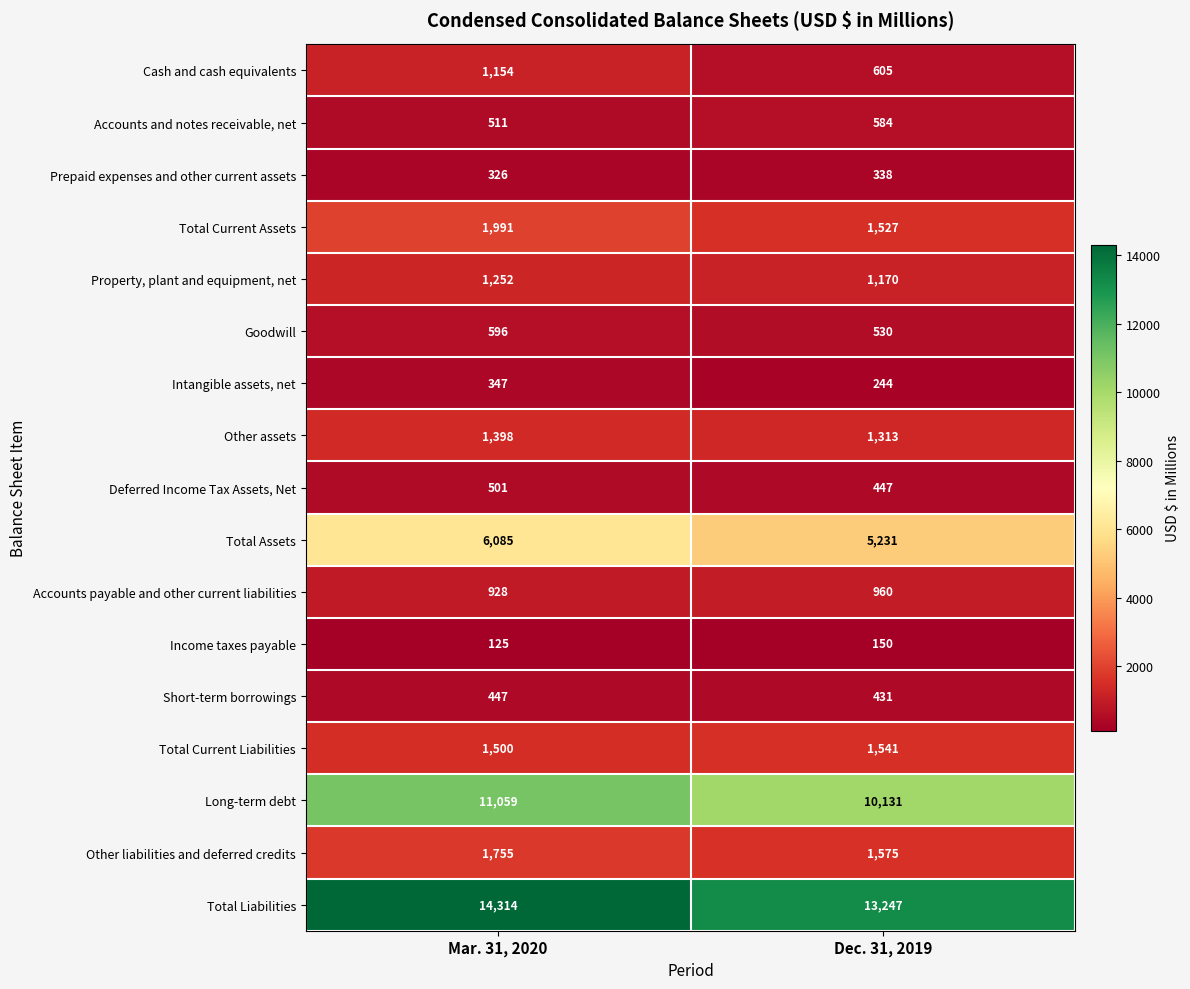

Is the value of Total Current Assets at Dec. 31, 2019 greater than the value of Goodwill at Dec. 31, 2019?

Yes